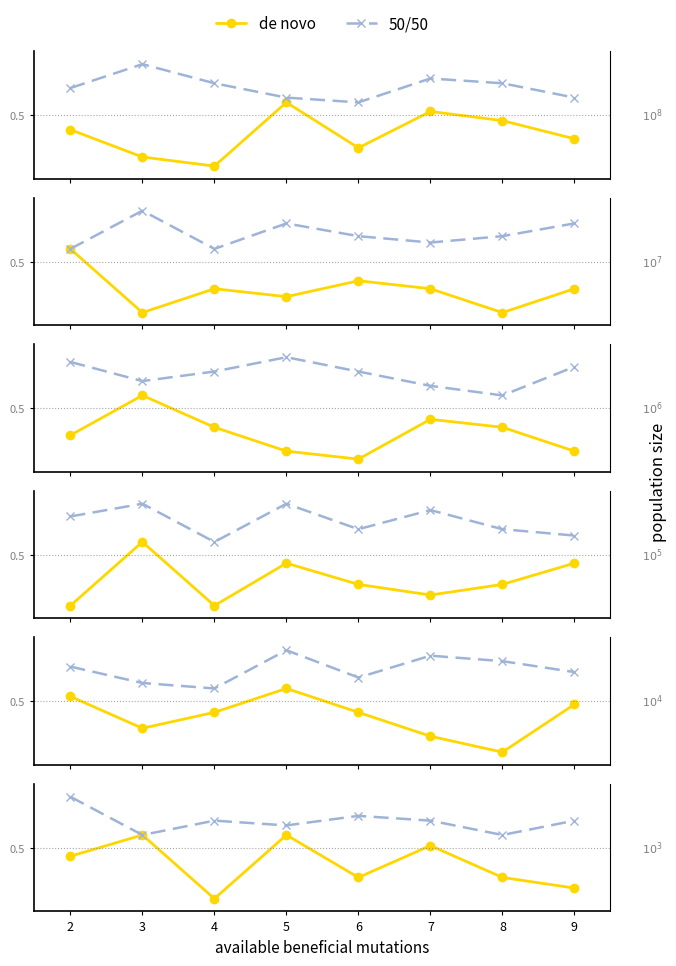

What is the value of the de novo point at the 5th from the left?

0.4